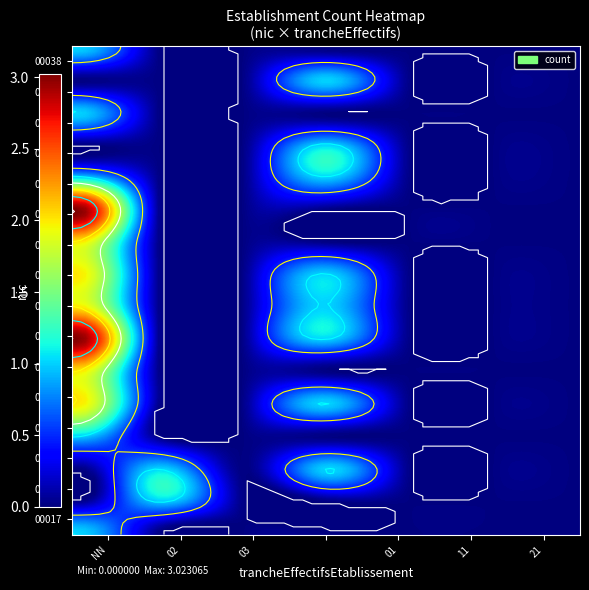

What is the sum of the 00014 values at  and 01?

1